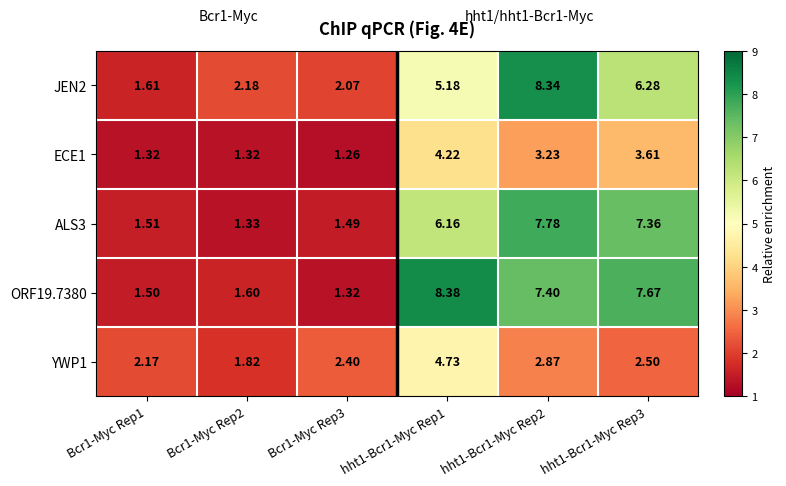

Which series has the largest total across all categories?

ORF19.7380